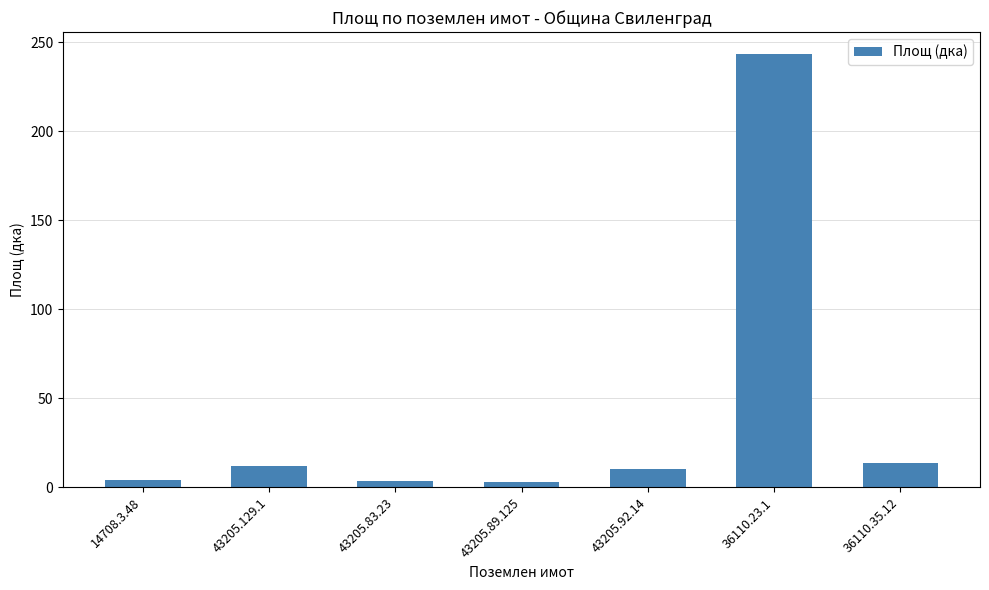

Approximately how many times larger is the value at 36110.23.1 compared to 43205.92.14?

24.1